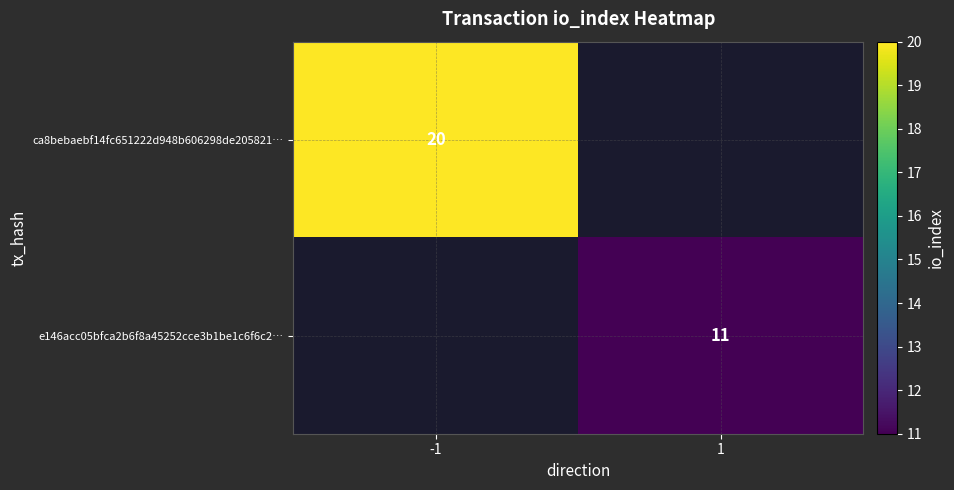

The e146acc05bfca2b6f8a45252cce3b1be1c6f6c2… series shows 6.3 at 1. True or false?

False